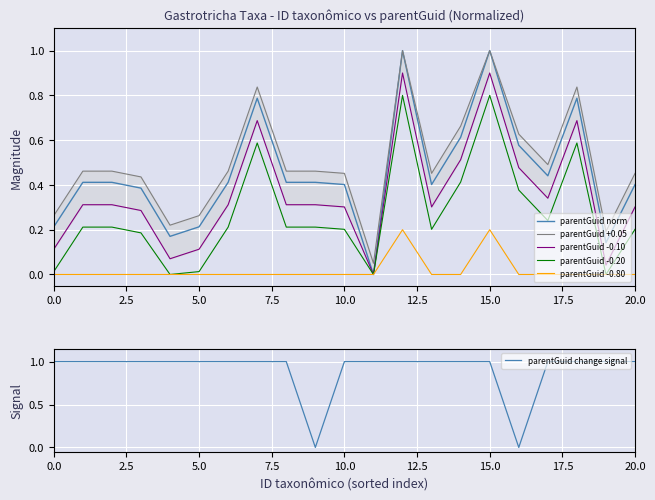

What is the total value across all series at 5.0?

1.6